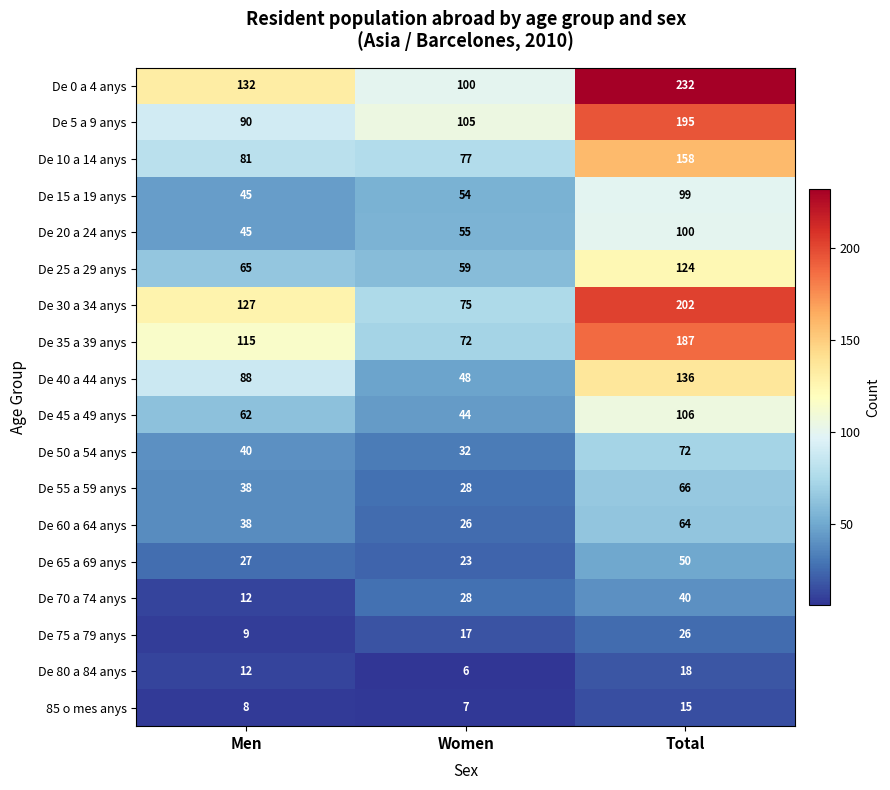

How many series are shown in this chart?

18